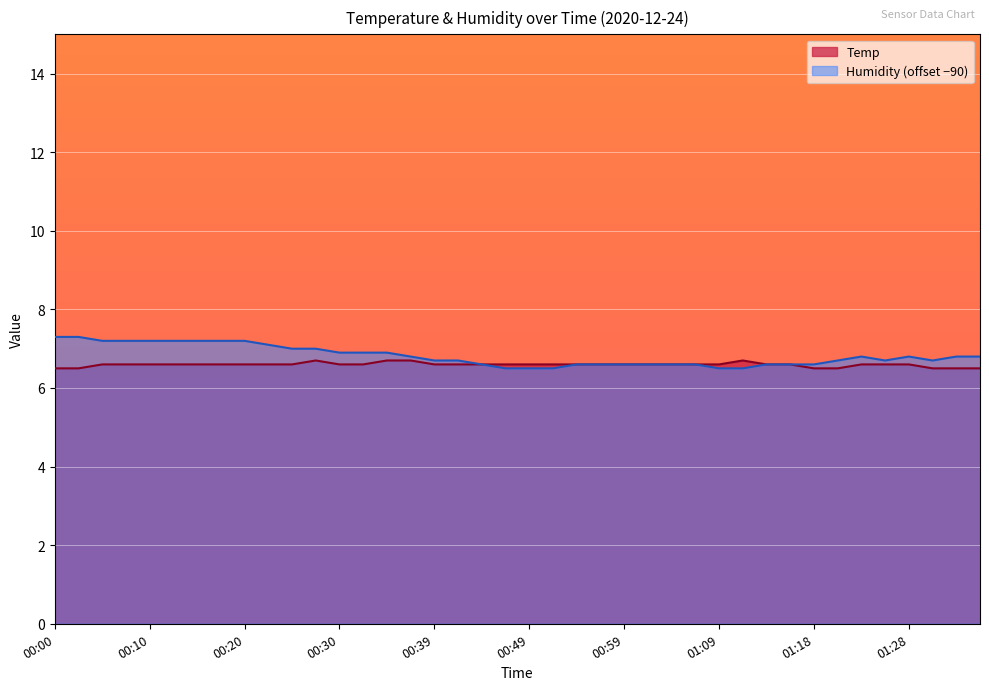

At 00:25, list the series in order from largest to smallest.

Humidity, Temp